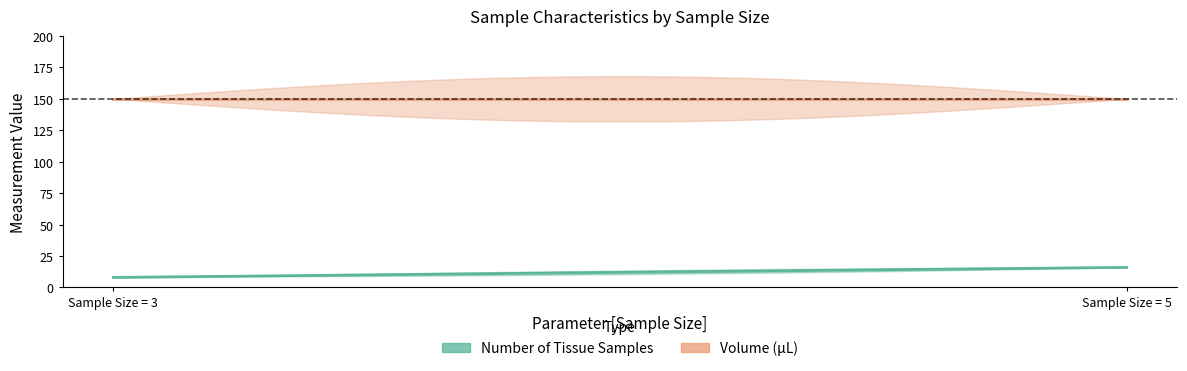

Rank the series by their average value, from highest to lowest.

Volume, Number of Tissue Samples